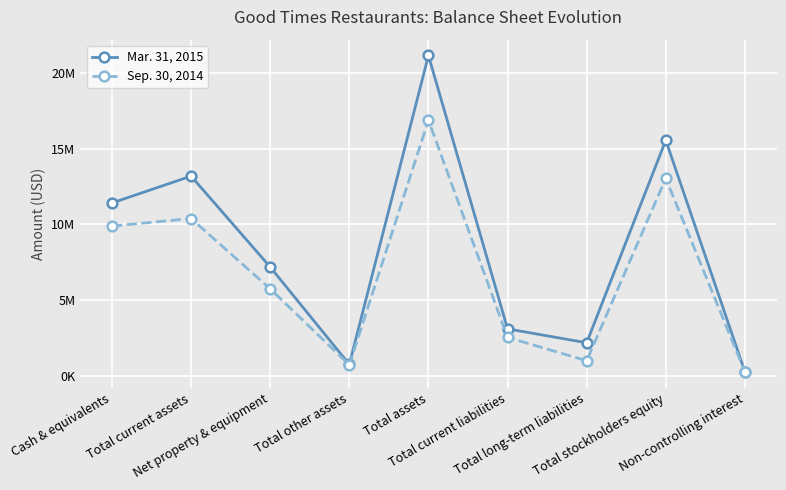

Which series has the largest total across all categories?

Mar. 31, 2015